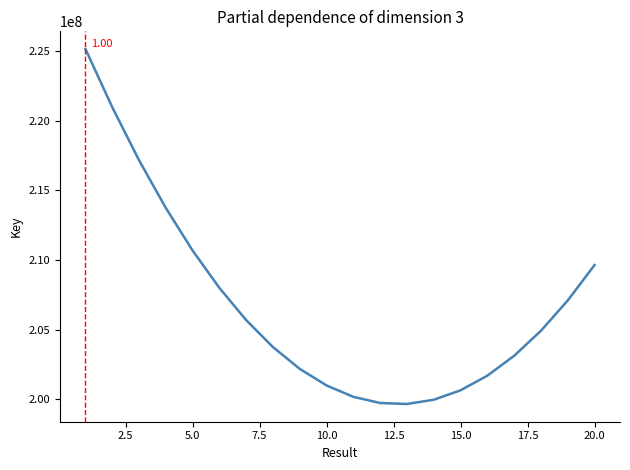

What is the difference between the maximum and minimum values?

25479269.2